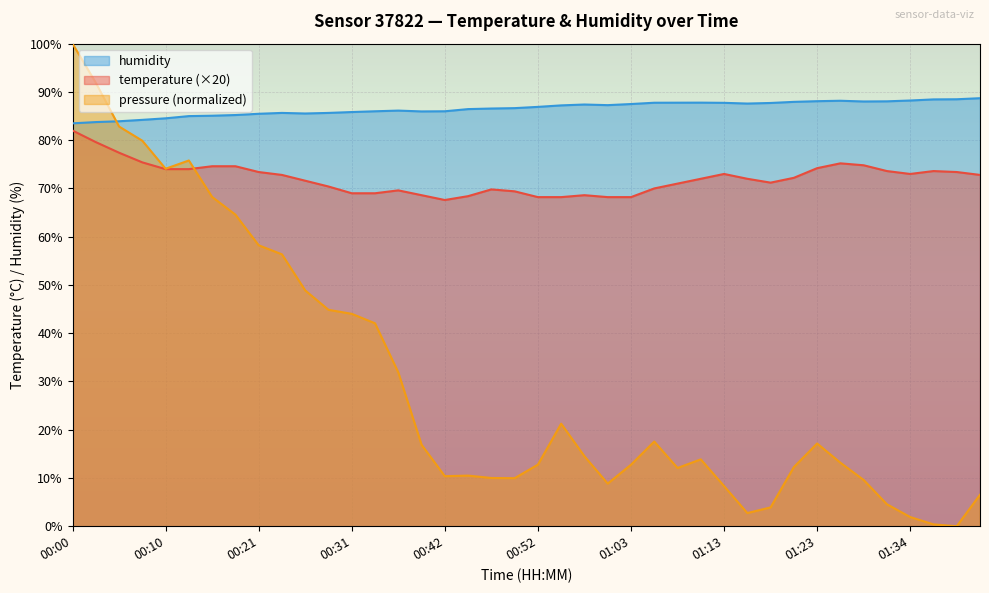

Which series has the largest total across all categories?

humidity